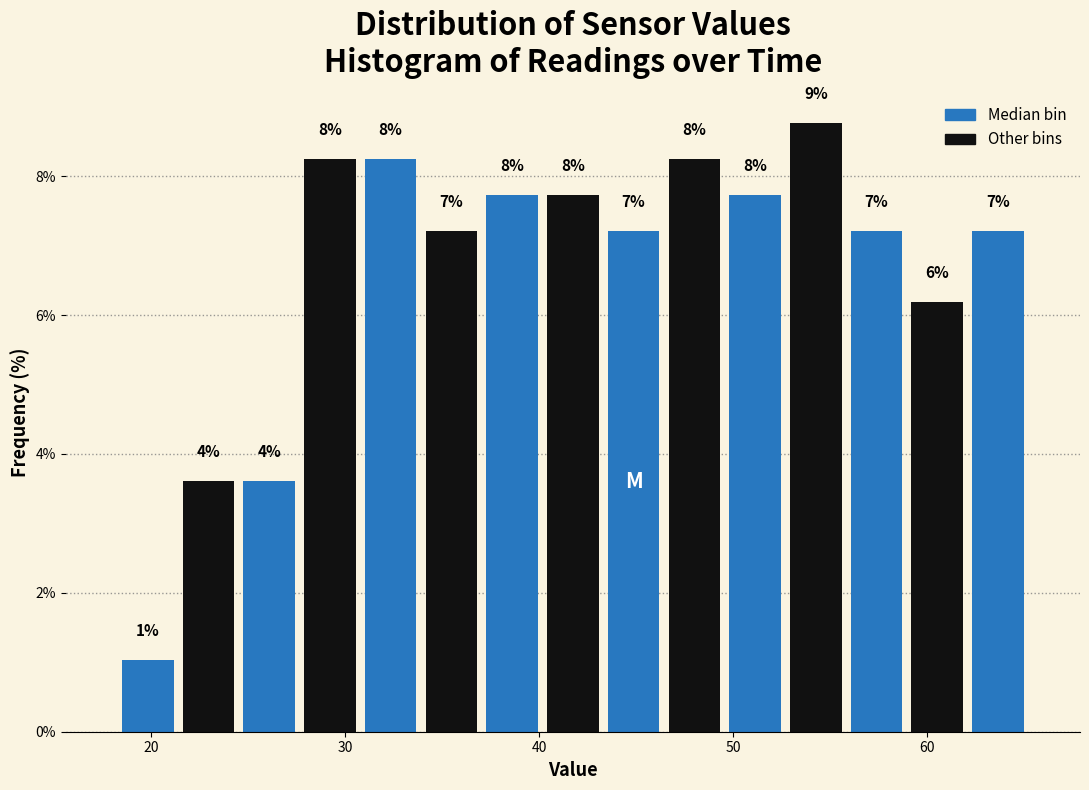

Read against the x-axis, roughly where is the centre of the tallest bar?

54